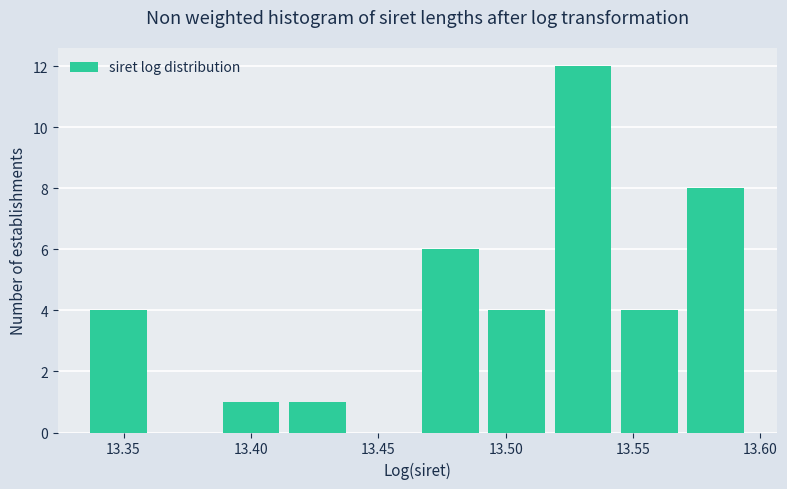

Reading left to right, list every bar in this chart as the range it spans on the x-axis followed by its height. Neither the bar edges nor the heights are printed on the chart, so give them approximately, as read against the axes.

13.335 to 13.360: 4
13.360 to 13.385: 0
13.385 to 13.415: 1
13.415 to 13.440: 1
13.440 to 13.465: 0
13.465 to 13.490: 6
13.490 to 13.515: 4
13.515 to 13.545: 12
13.545 to 13.570: 4
13.570 to 13.595: 8